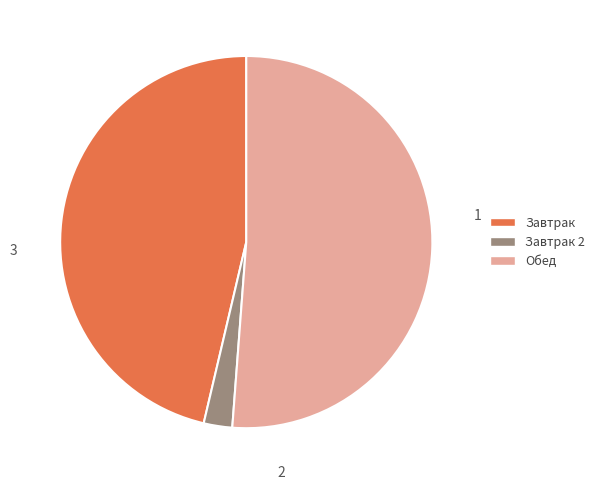

Which category has the biggest portion of the pie?

Обед